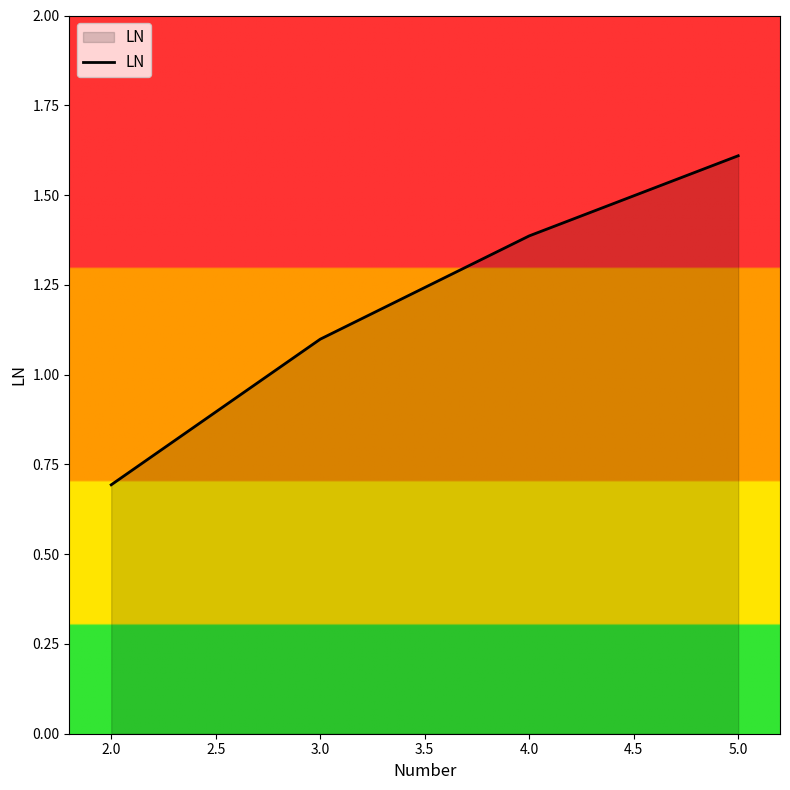

What is the average value?

1.2